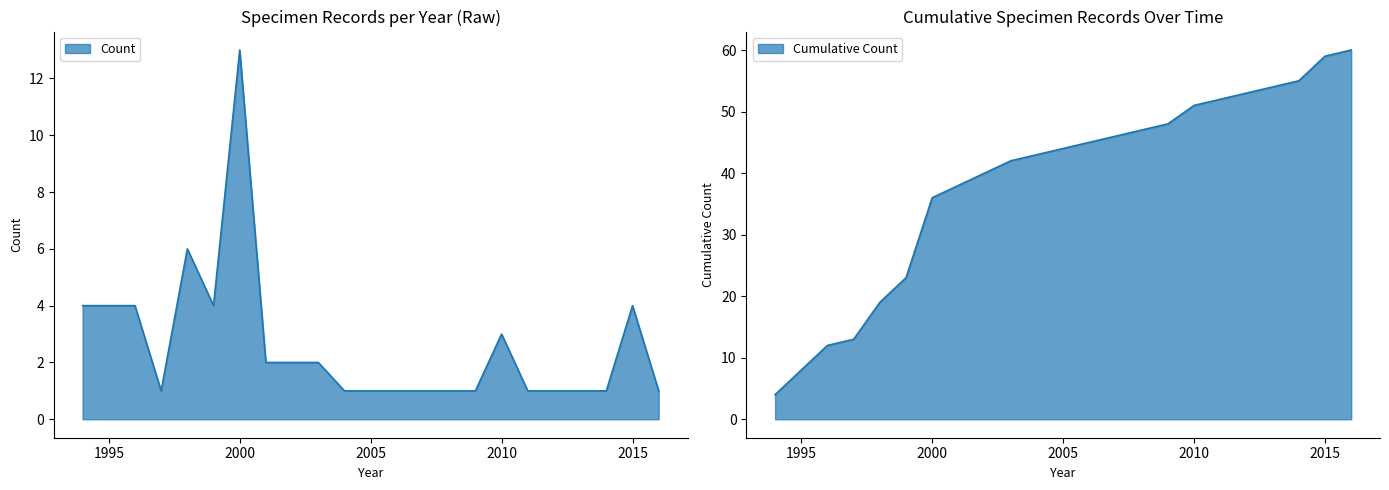

True or false: Latitude and Count cross at least once.

False